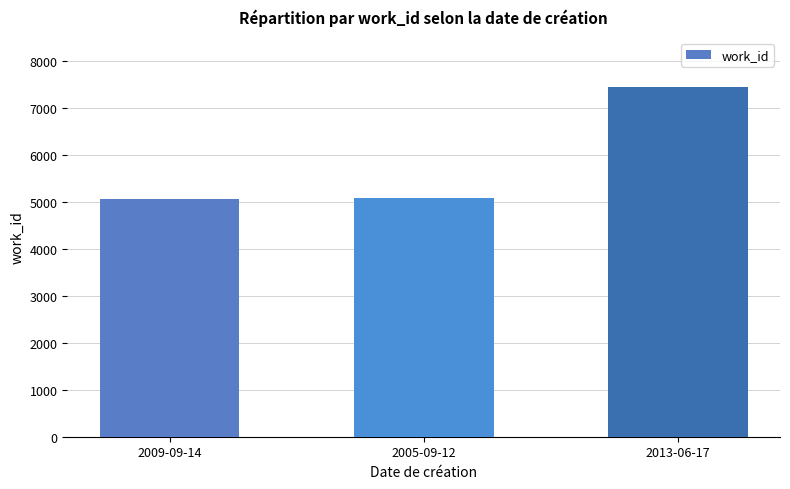

Does the chart contain any negative values?

No